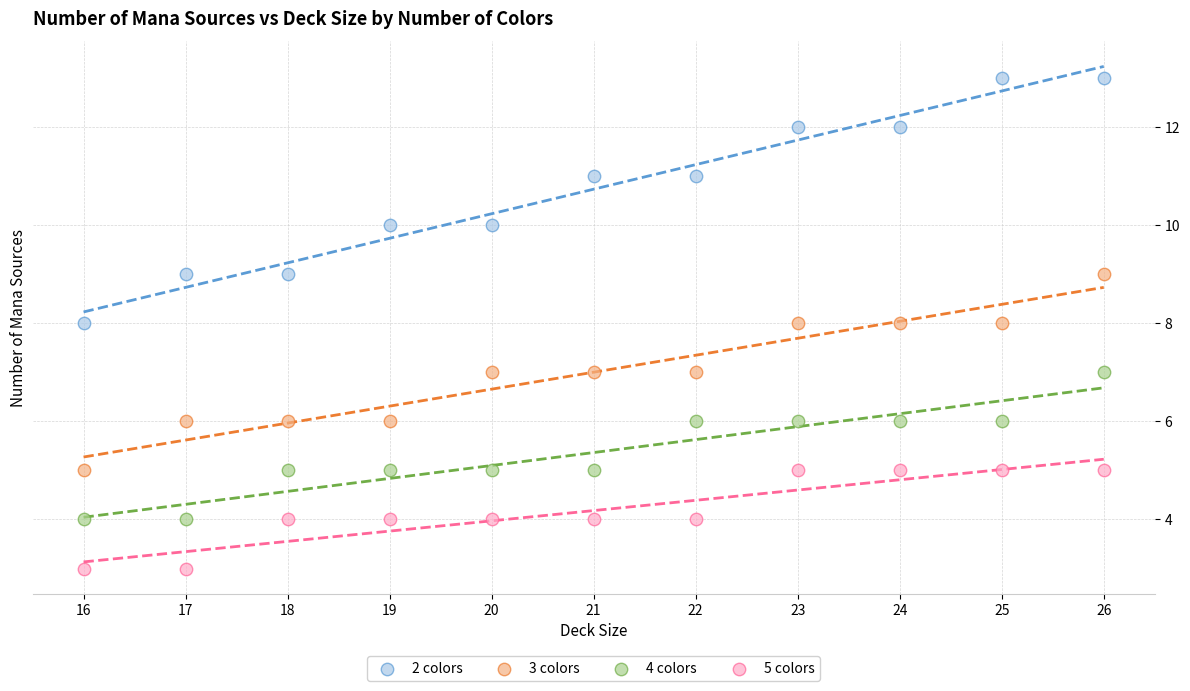

Across all data points, what is the range of Y values (max minus min)?

10